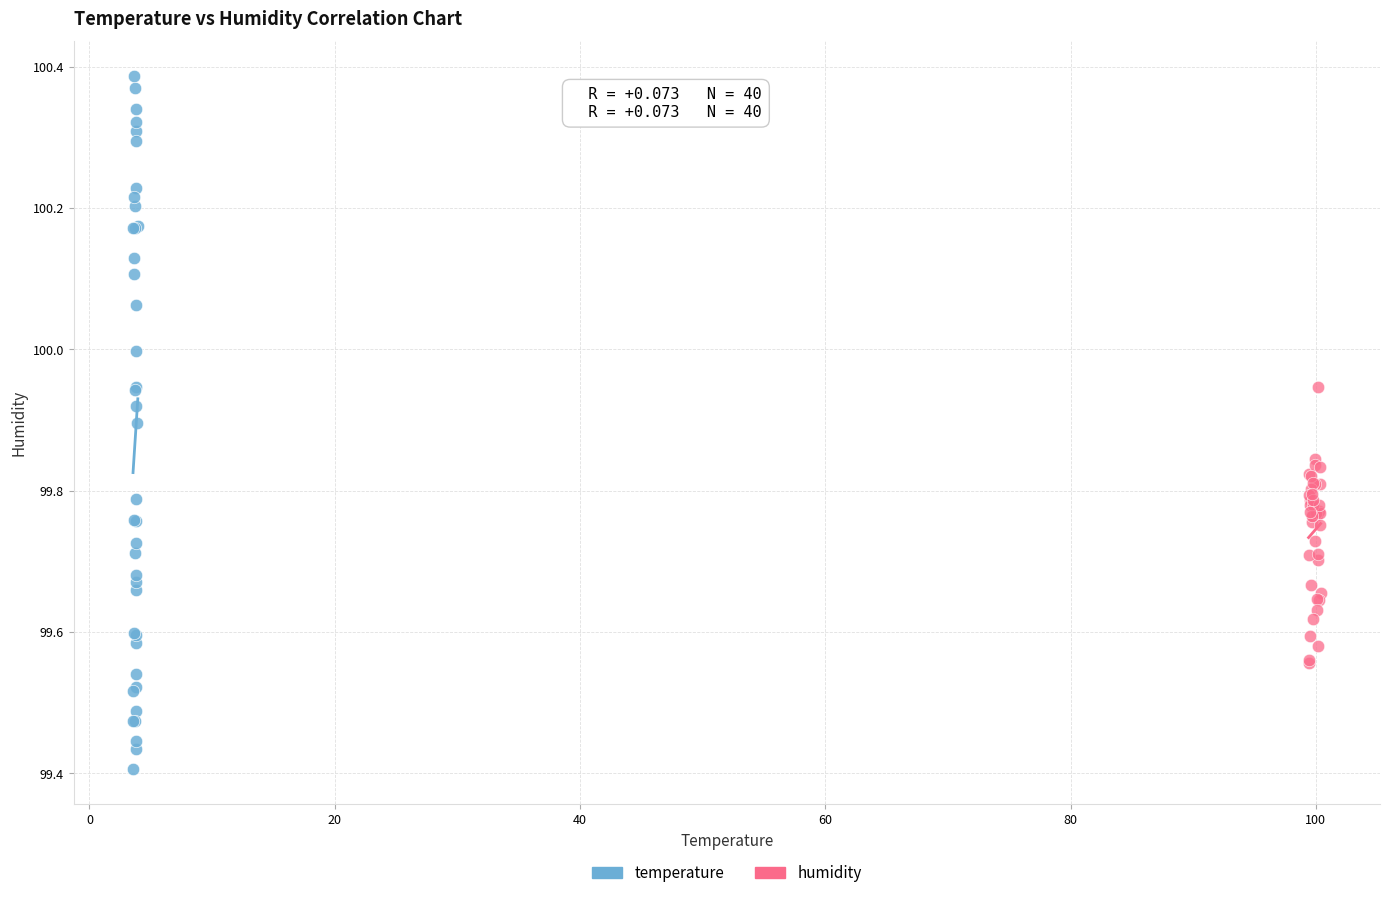

Which series contains the lowest Y value?

temperature